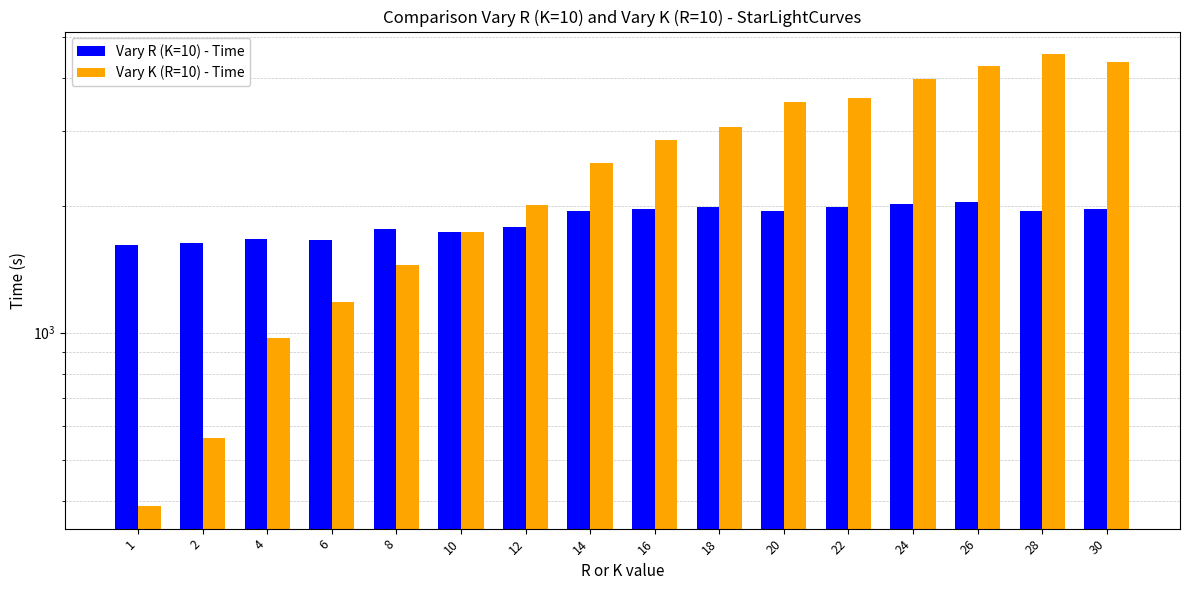

Rank the categories by Vary K (R=10) - Time value from lowest to highest.

1, 2, 4, 6, 8, 10, 12, 14, 16, 18, 20, 22, 24, 26, 30, 28